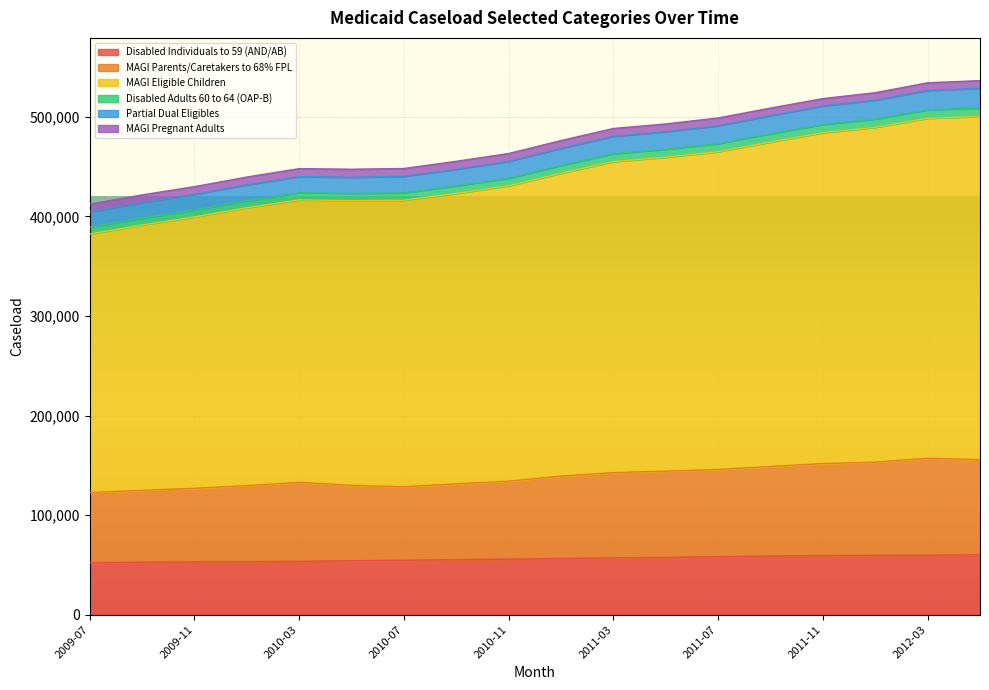

What is the lowest value of the Disabled Individuals to 59 (AND/AB) series?

52315